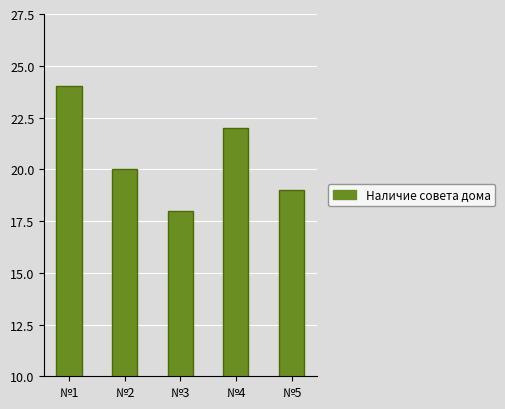

What value does the data have at №2?

20